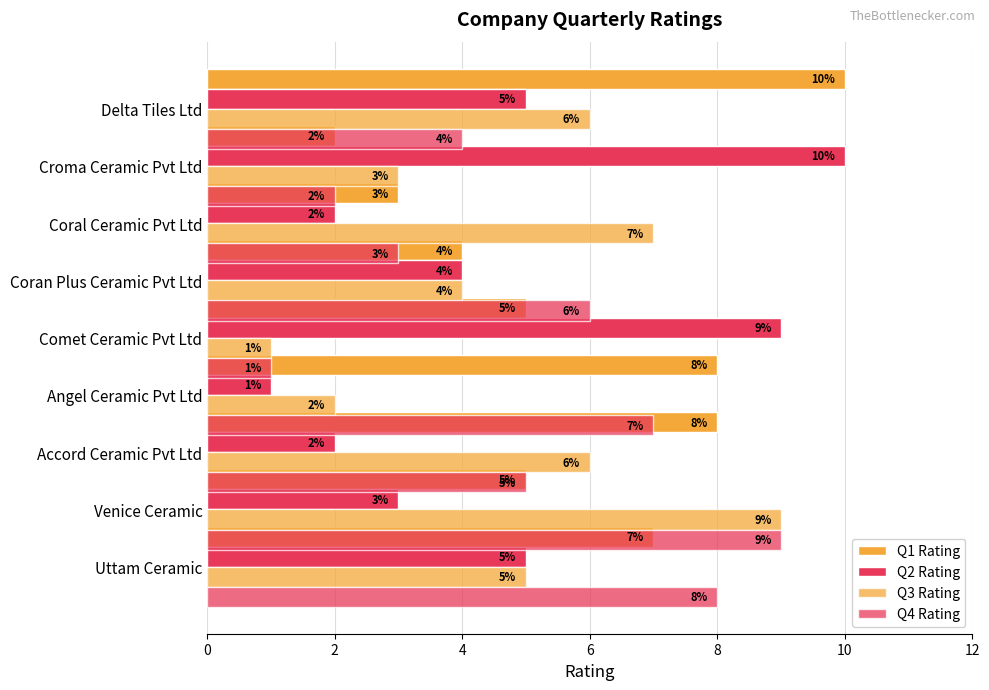

Is it true that Q2 Rating equals 5 at Delta Tiles Ltd?

True